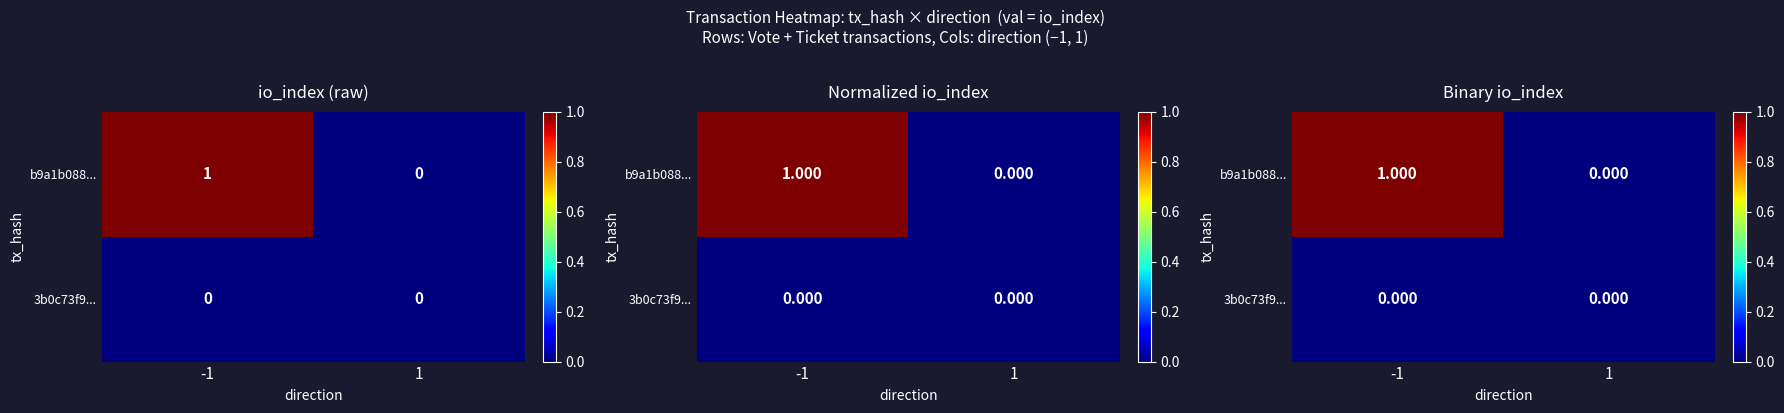

Is the value of 3b0c73f9... at 1 greater than the value of b9a1b088... at 1?

No